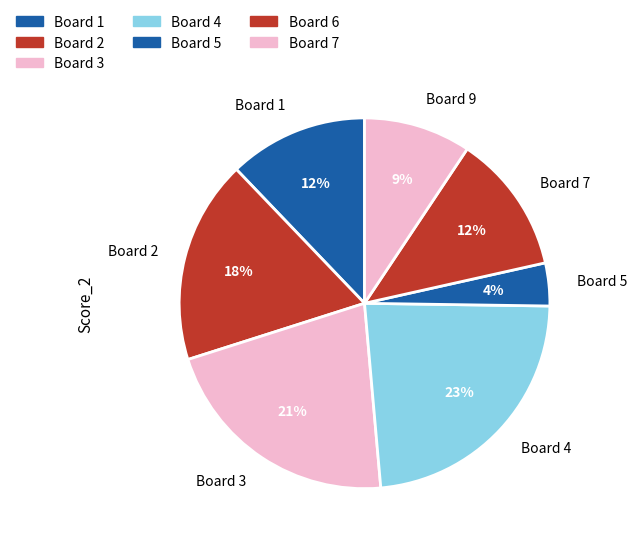

Count the number of slices in the pie.

7